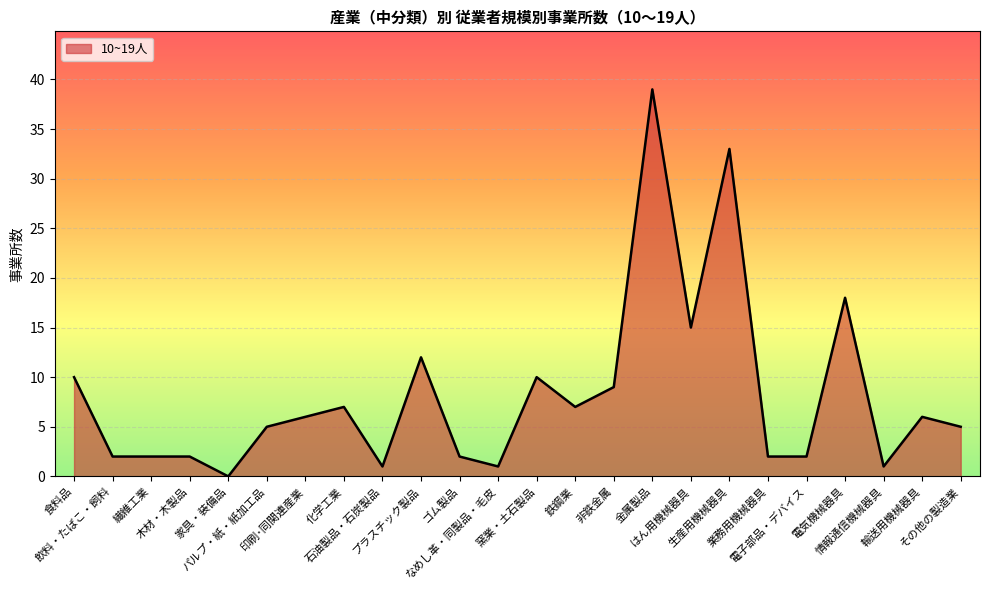

At which label does the data first exceed 6?

食料品